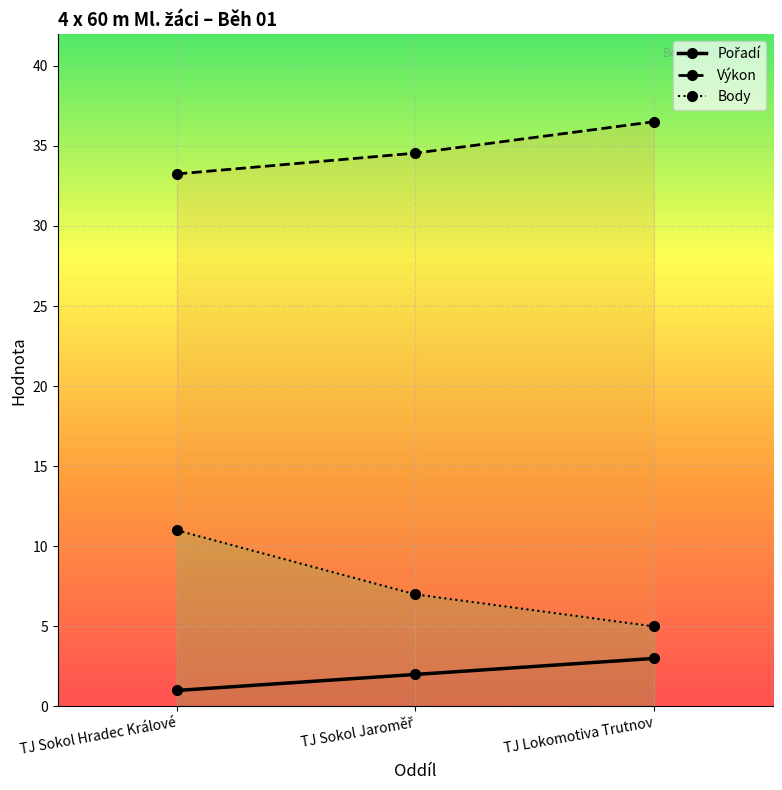

Rank the series by their average value, from highest to lowest.

Výkon, Body, Pořadí